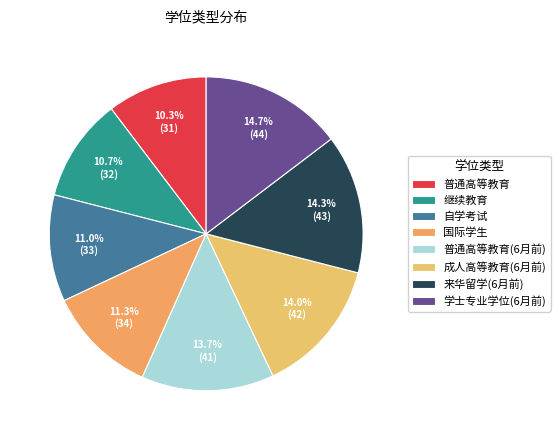

What portion of the pie excludes 自学考试?

89.0%